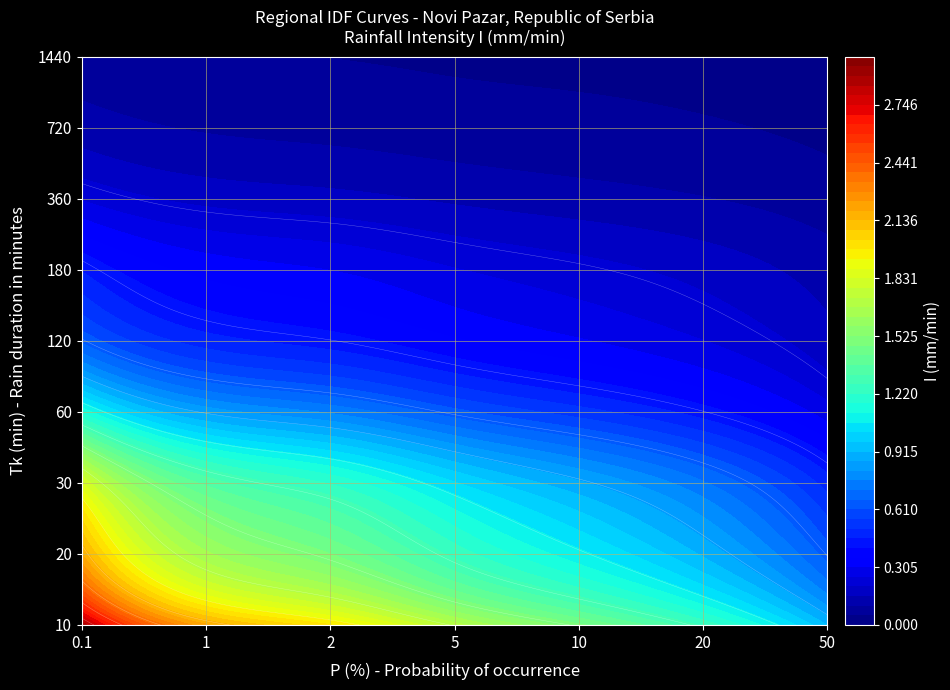

At 5, list the series in order from largest to smallest.

10, 20, 30, 60, 120, 180, 360, 720, 1440